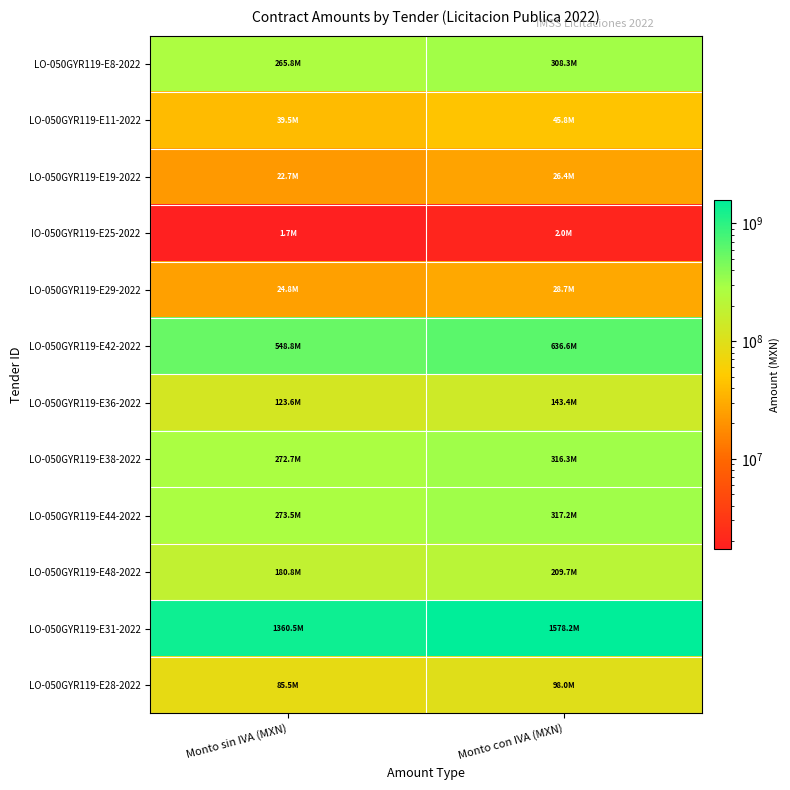

Reading left to right, what are all the values shown in this chart?

LO-050GYR119-E8-2022: Monto sin IVA (MXN)=265765688.2	Monto con IVA (MXN)=308288198.3
LO-050GYR119-E11-2022: Monto sin IVA (MXN)=39486010.2	Monto con IVA (MXN)=45803771.8
LO-050GYR119-E19-2022: Monto sin IVA (MXN)=22729310.5	Monto con IVA (MXN)=26366000.1
IO-050GYR119-E25-2022: Monto sin IVA (MXN)=1718380.2	Monto con IVA (MXN)=1993321.0
LO-050GYR119-E29-2022: Monto sin IVA (MXN)=24777870.6	Monto con IVA (MXN)=28742329.9
LO-050GYR119-E42-2022: Monto sin IVA (MXN)=548809969.4	Monto con IVA (MXN)=636619564.5
LO-050GYR119-E36-2022: Monto sin IVA (MXN)=123580376.4	Monto con IVA (MXN)=143353236.7
LO-050GYR119-E38-2022: Monto sin IVA (MXN)=272700968.9	Monto con IVA (MXN)=316333124.0
LO-050GYR119-E44-2022: Monto sin IVA (MXN)=273465014.4	Monto con IVA (MXN)=317219416.8
LO-050GYR119-E48-2022: Monto sin IVA (MXN)=180781162.5	Monto con IVA (MXN)=209706148.5
LO-050GYR119-E31-2022: Monto sin IVA (MXN)=1360514986.9	Monto con IVA (MXN)=1578197386.0
LO-050GYR119-E28-2022: Monto sin IVA (MXN)=85471145.7	Monto con IVA (MXN)=97986529.0